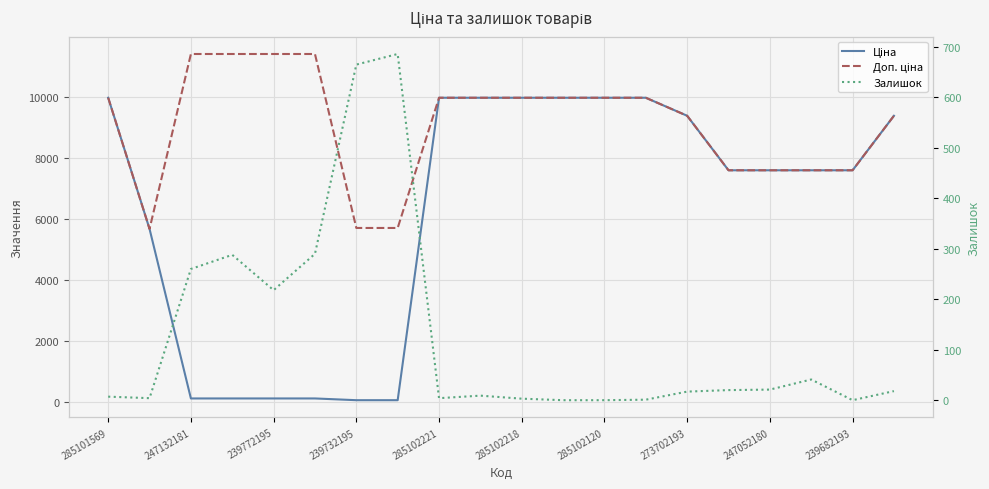

Between 247132181 and 12, which series saw the biggest shift?

Ціна